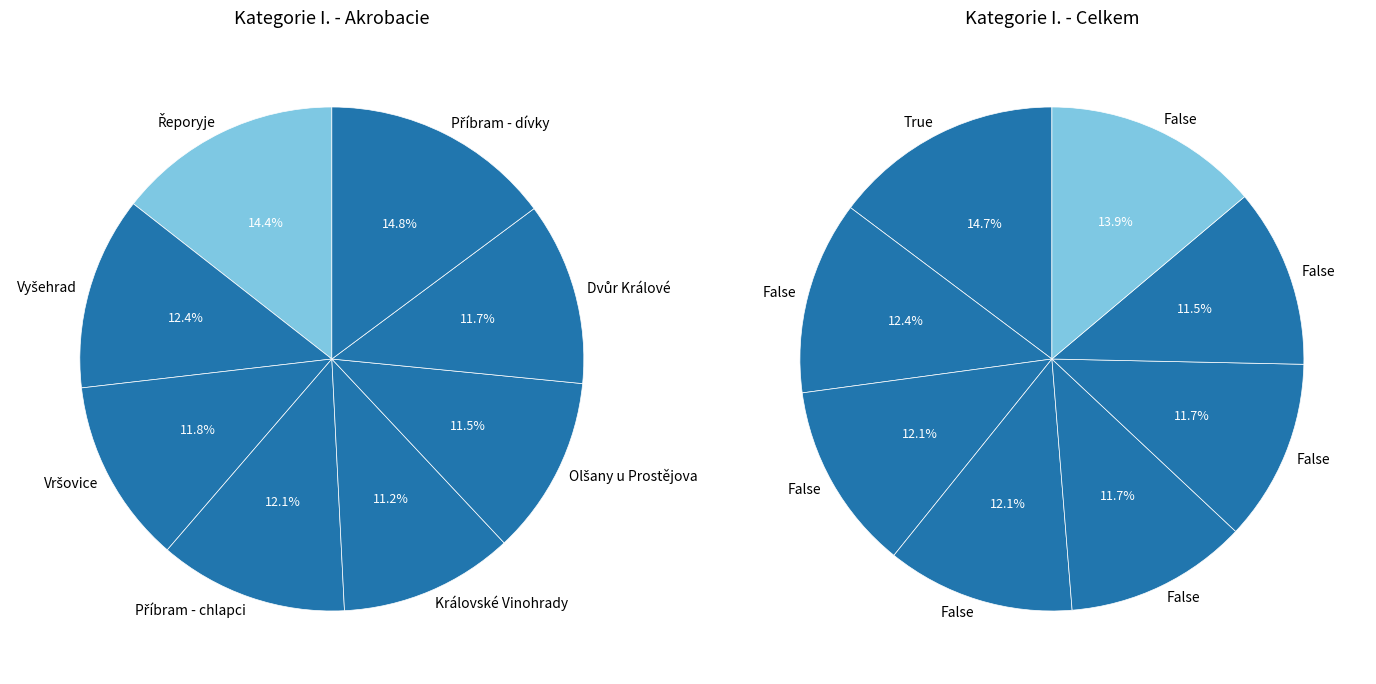

Is there any slice that represents more than half of the pie?

No